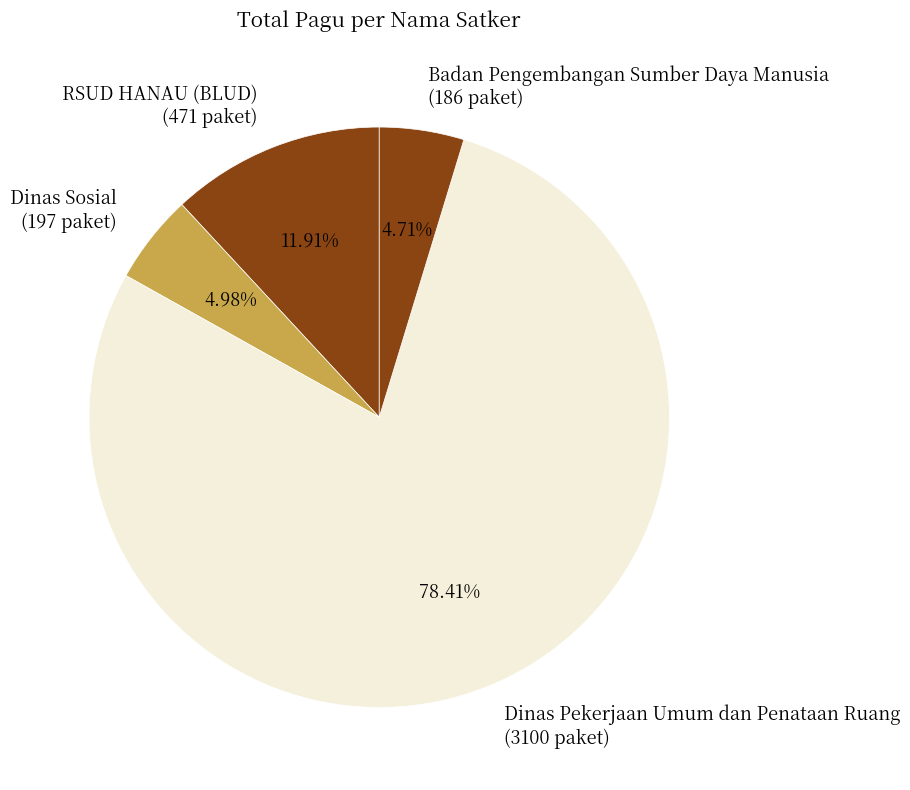

Which category accounts for the majority?

Dinas Pekerjaan Umum dan Penataan Ruang (3100 paket)